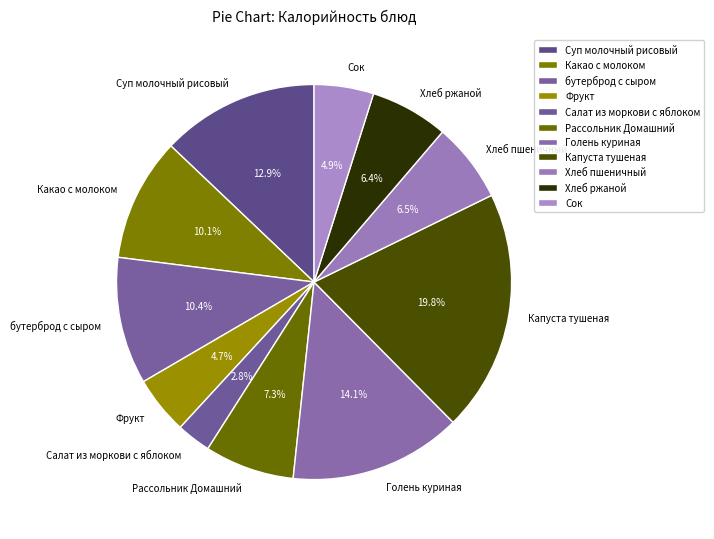

Which category has the smallest portion of the pie?

Салат из моркови с яблоком